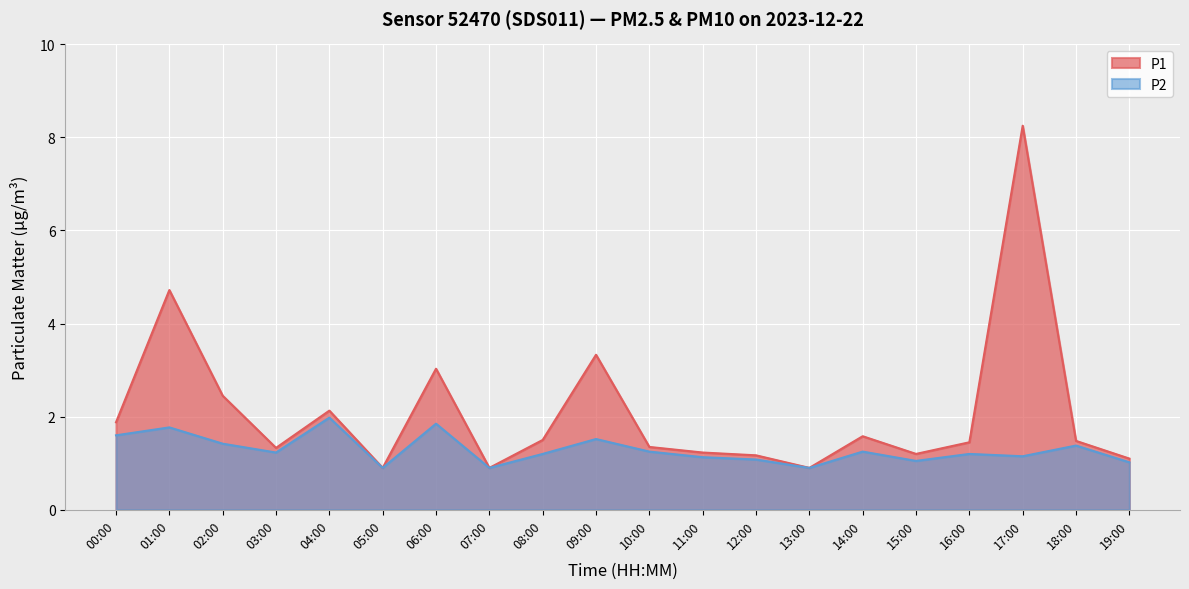

True or false: P1 and P2 cross at least once.

False